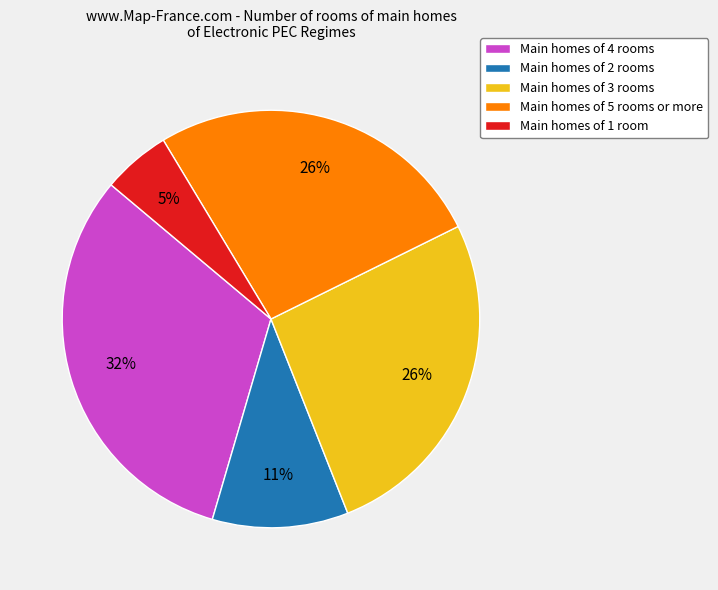

Is there any slice that represents more than half of the pie?

No